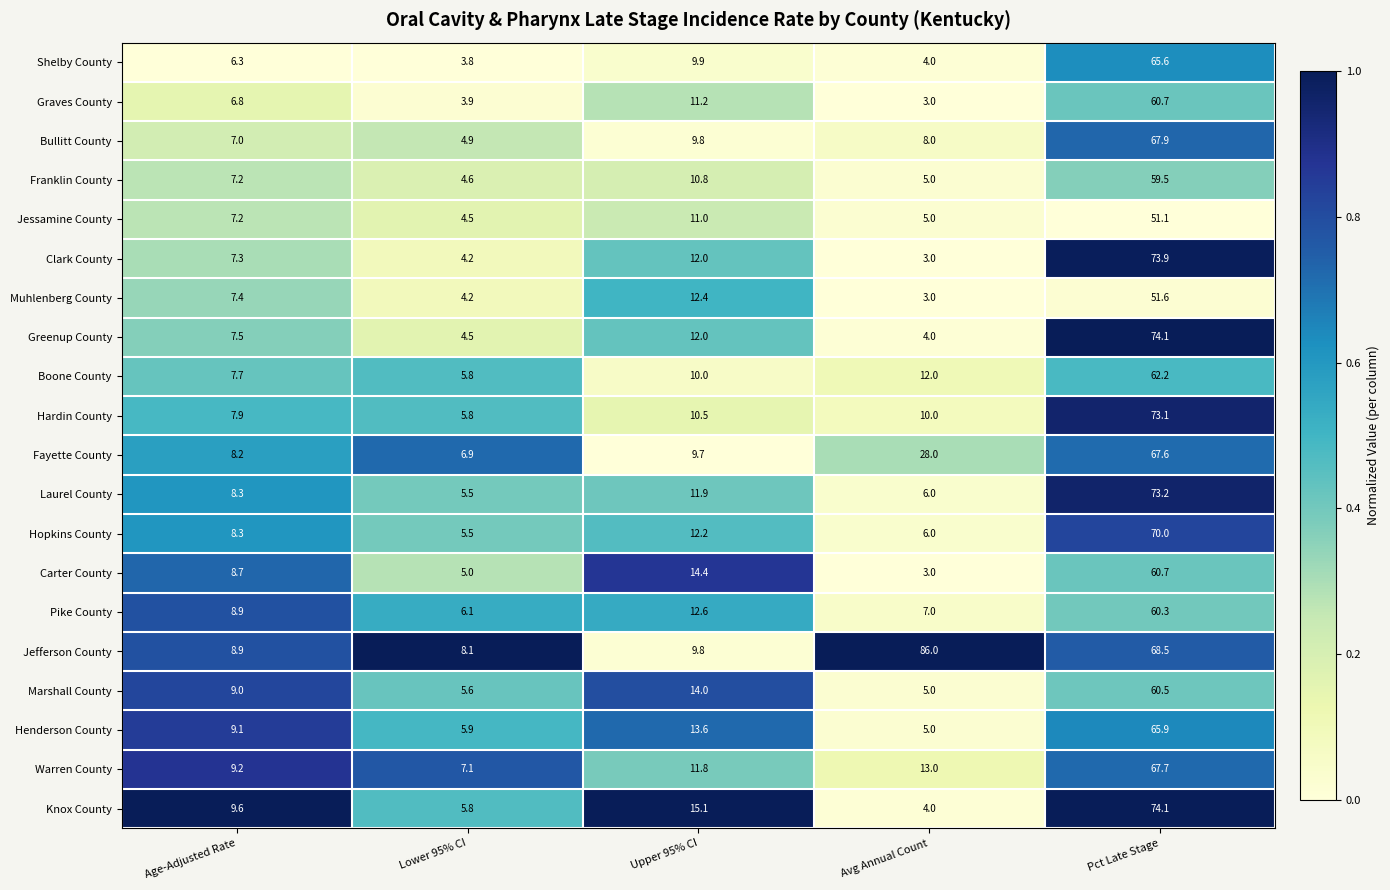

Rank the categories by Knox County value from highest to lowest.

Pct Late Stage, Upper 95% CI, Age-Adjusted Rate, Lower 95% CI, Avg Annual Count